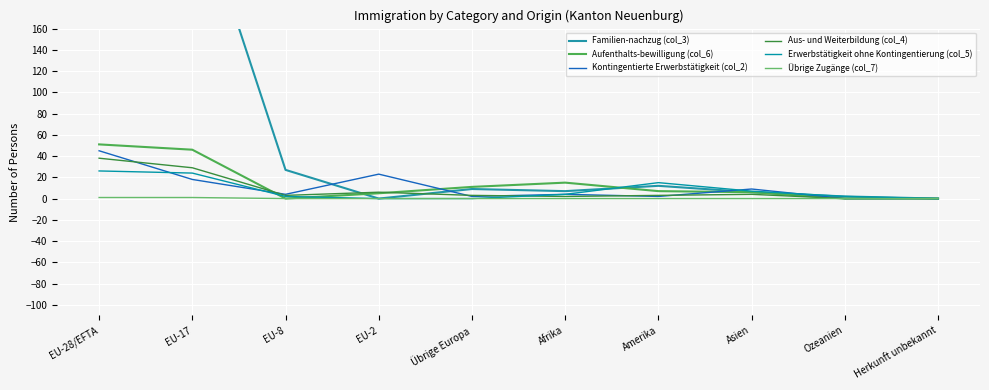

At which category is the sum across all series the highest?

EU-28/EFTA